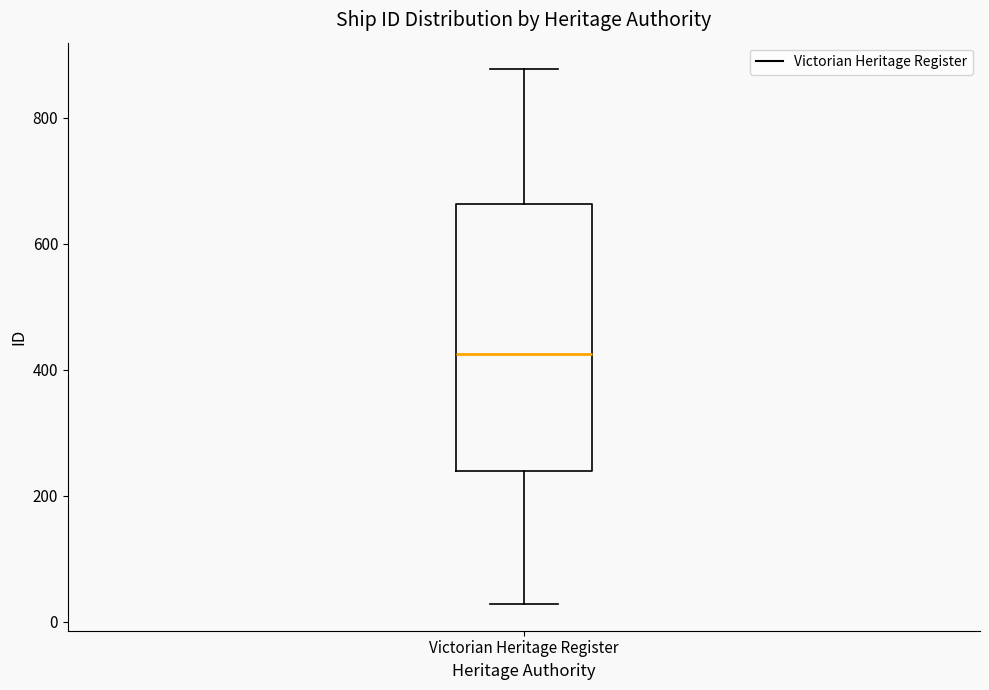

Where does the median line of the box for Victorian Heritage Register sit on the y-axis? The values are not printed on the chart, so give them approximately, as read against the axis.

420